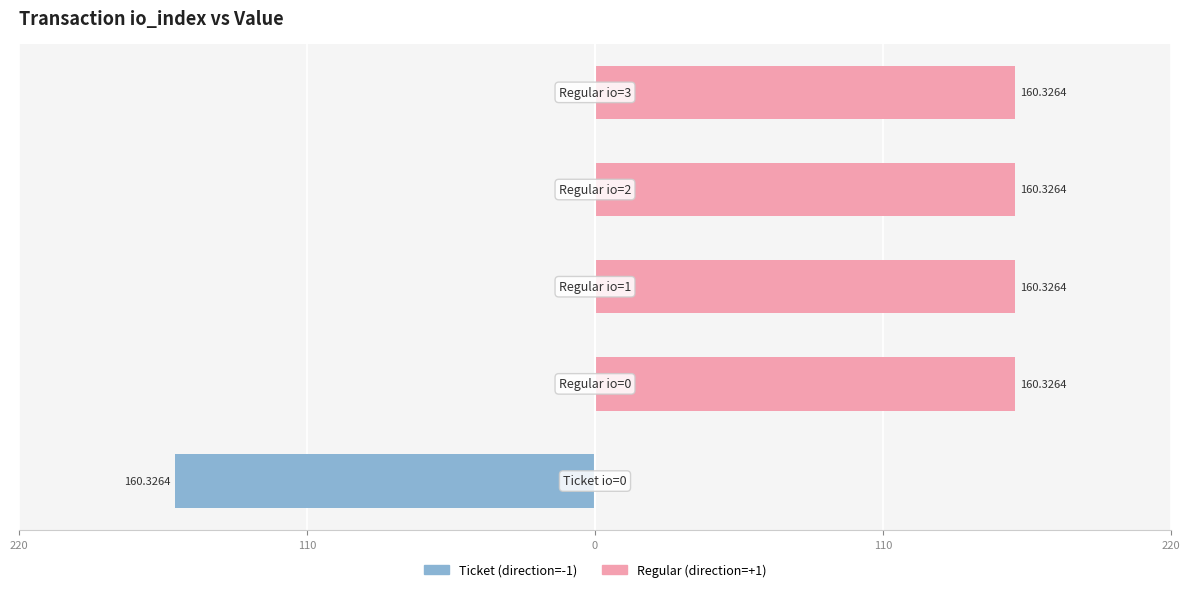

Reading right to left, list all the values displayed in this chart.

Ticket (direction=-1): 220=0.0	110=0.0	0=0.0	110=0.0	220=-160.3
Regular (direction=+1): 220=160.3	110=160.3	0=160.3	110=160.3	220=0.0